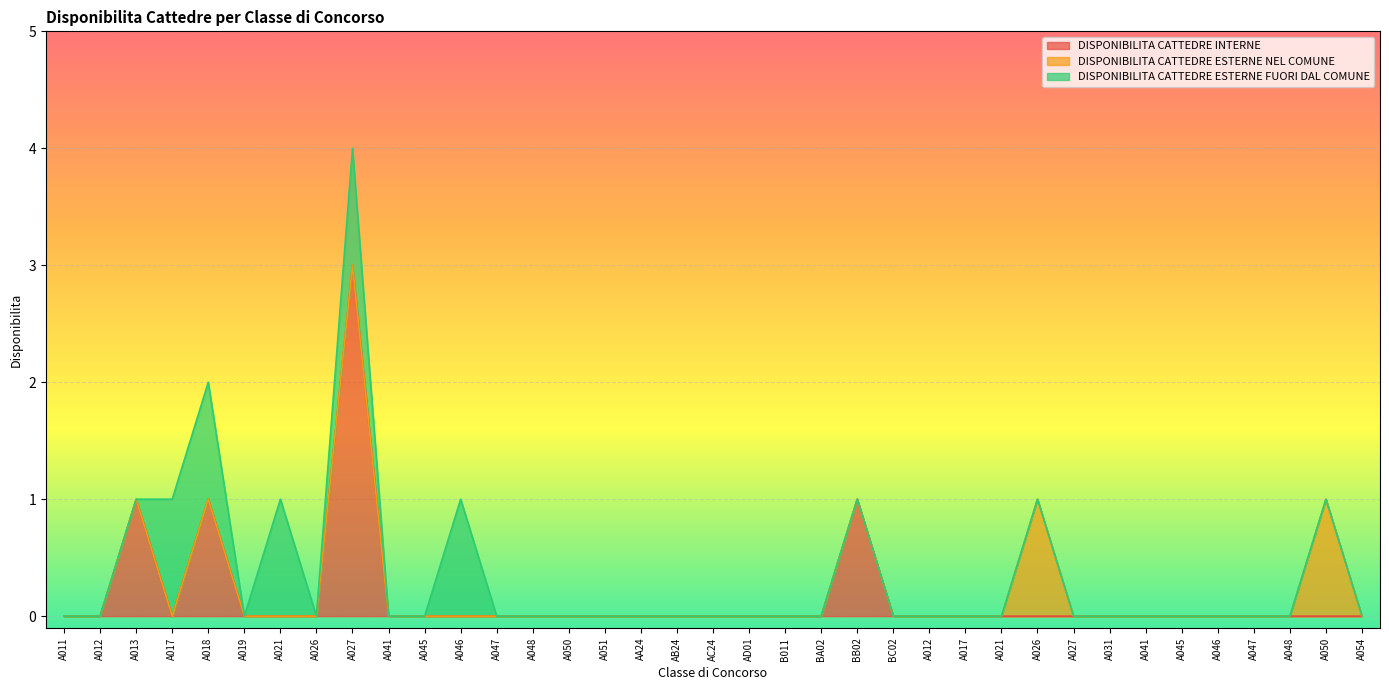

Which category has the lowest value in the DISPONIBILITA CATTEDRE ESTERNE FUORI DAL COMUNE series?

A011